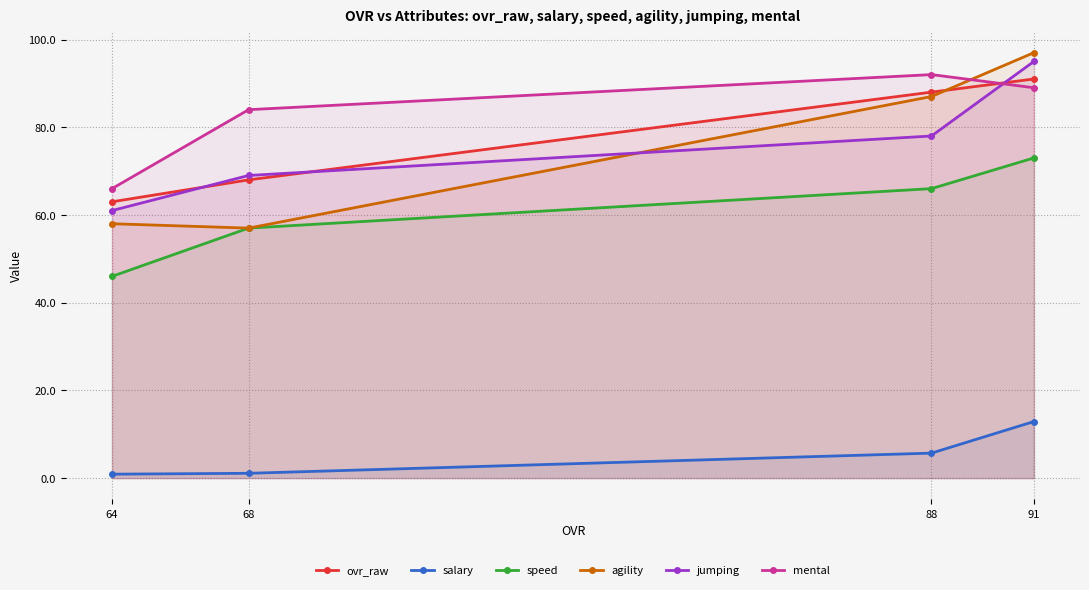

At which label is speed closest to 59?

68